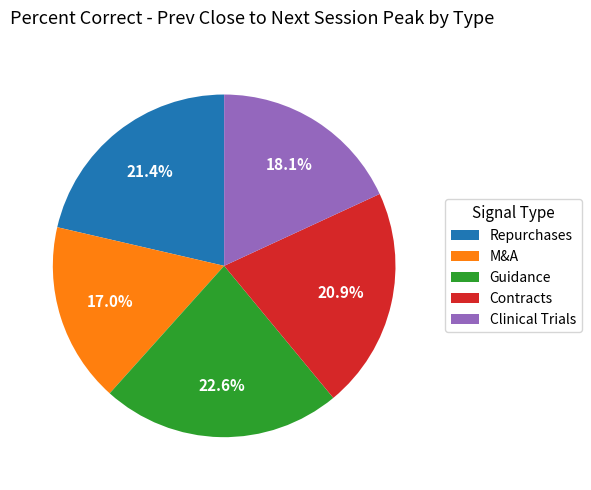

The Clinical Trials slice represents 7% of the pie. True or false?

False